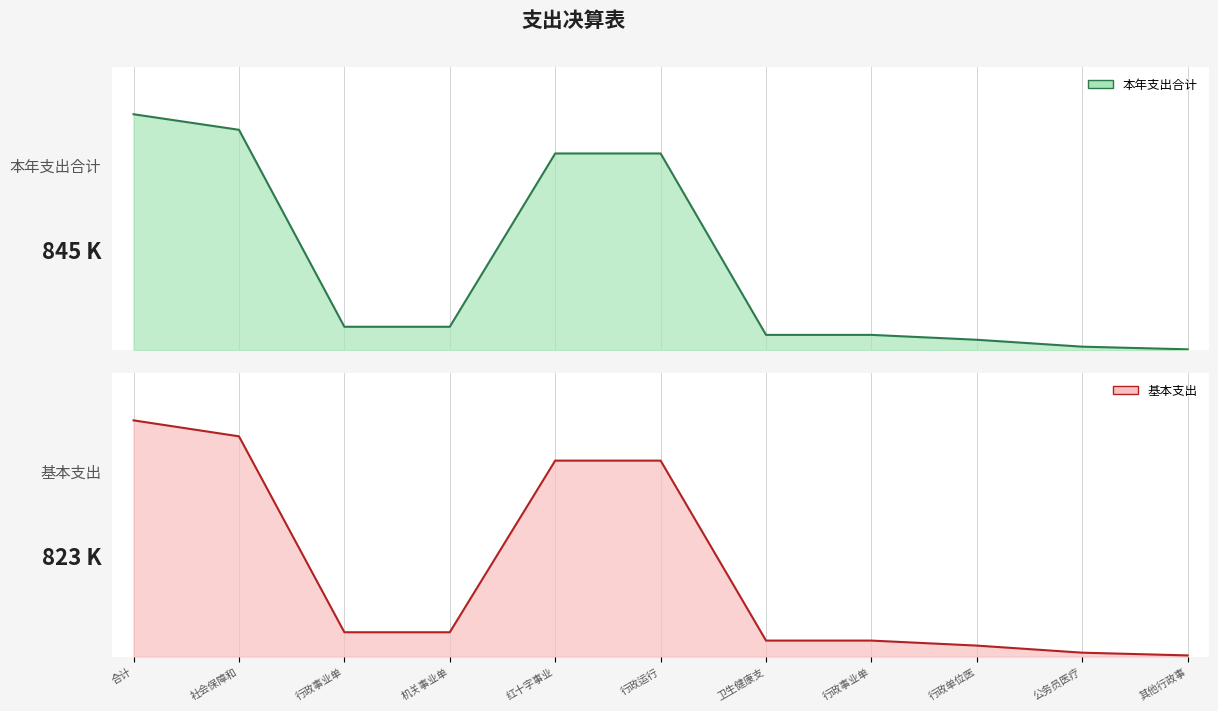

What is the difference between the 本年支出合计 values at 其他行政事 and 行政运行?

700729.7